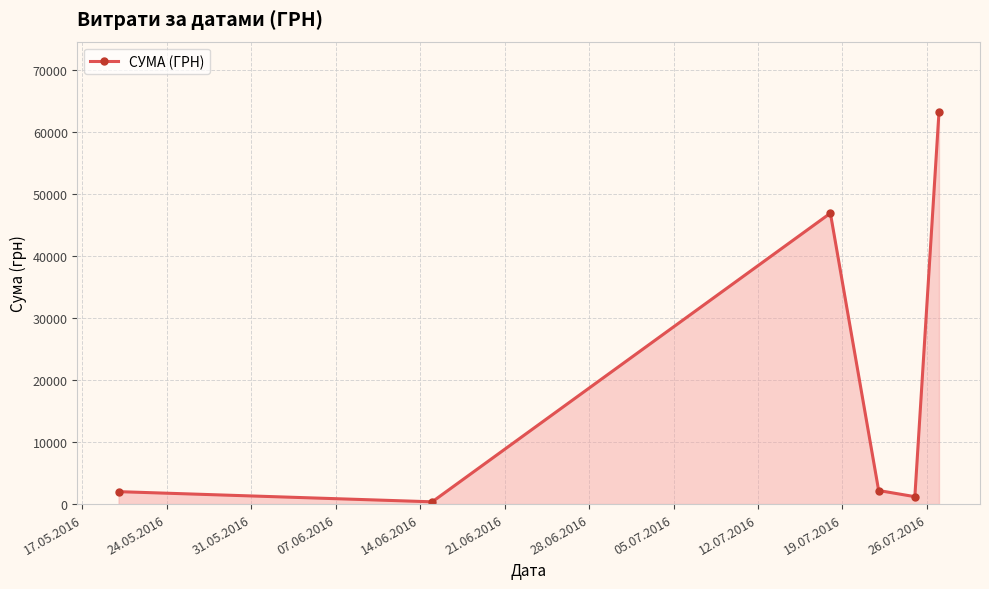

True or false: the data has more than 0 interior local peaks.

True